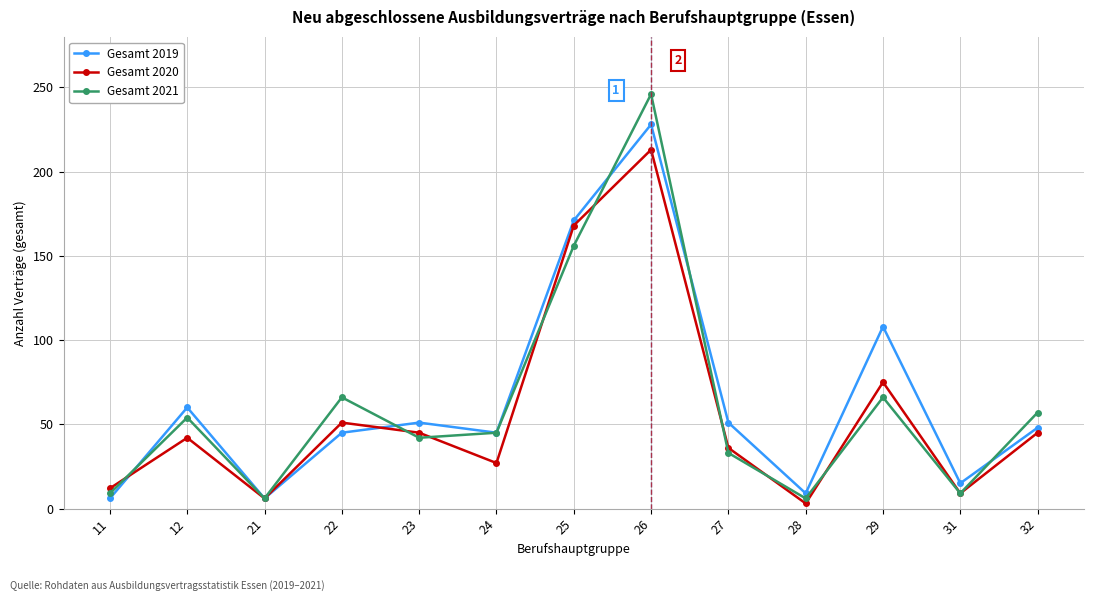

Is the value of Gesamt 2019 at 27 greater than the value of Gesamt 2021 at 23?

Yes